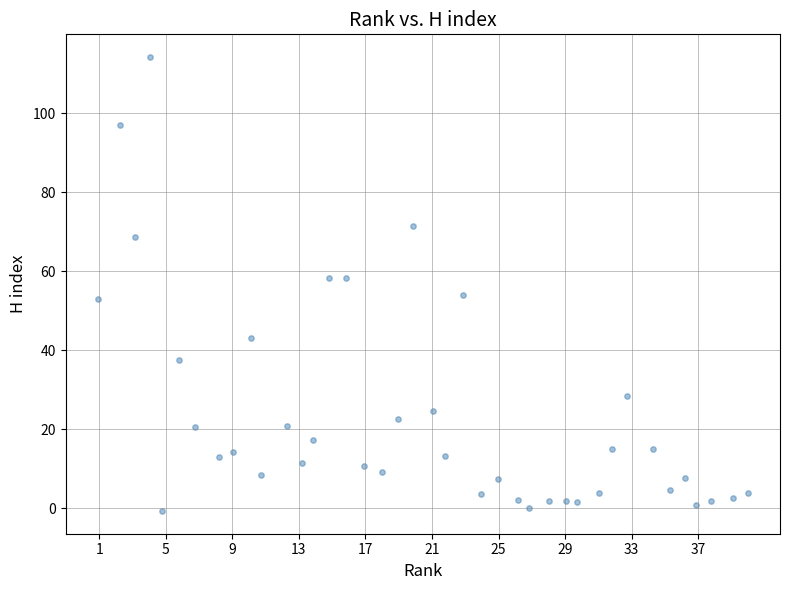

What is the range of Y values (max minus min)?

115.0